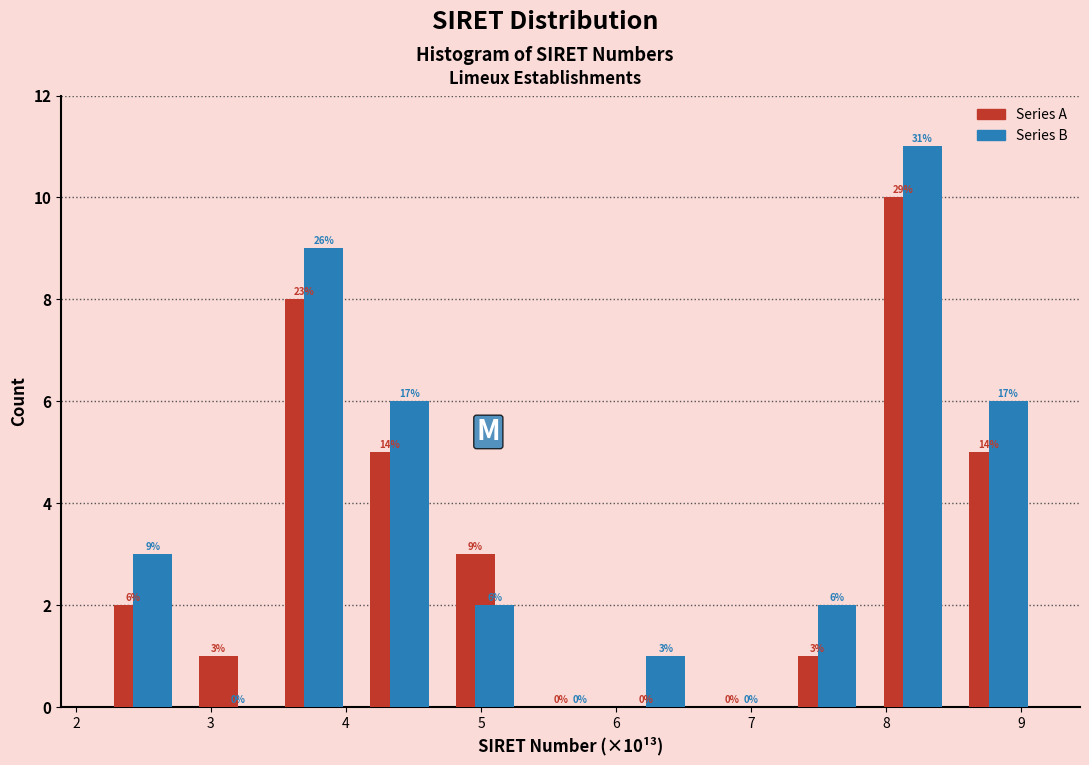

In the Series A series, which range on the x-axis has the tallest bar?

7.9 to 8.5